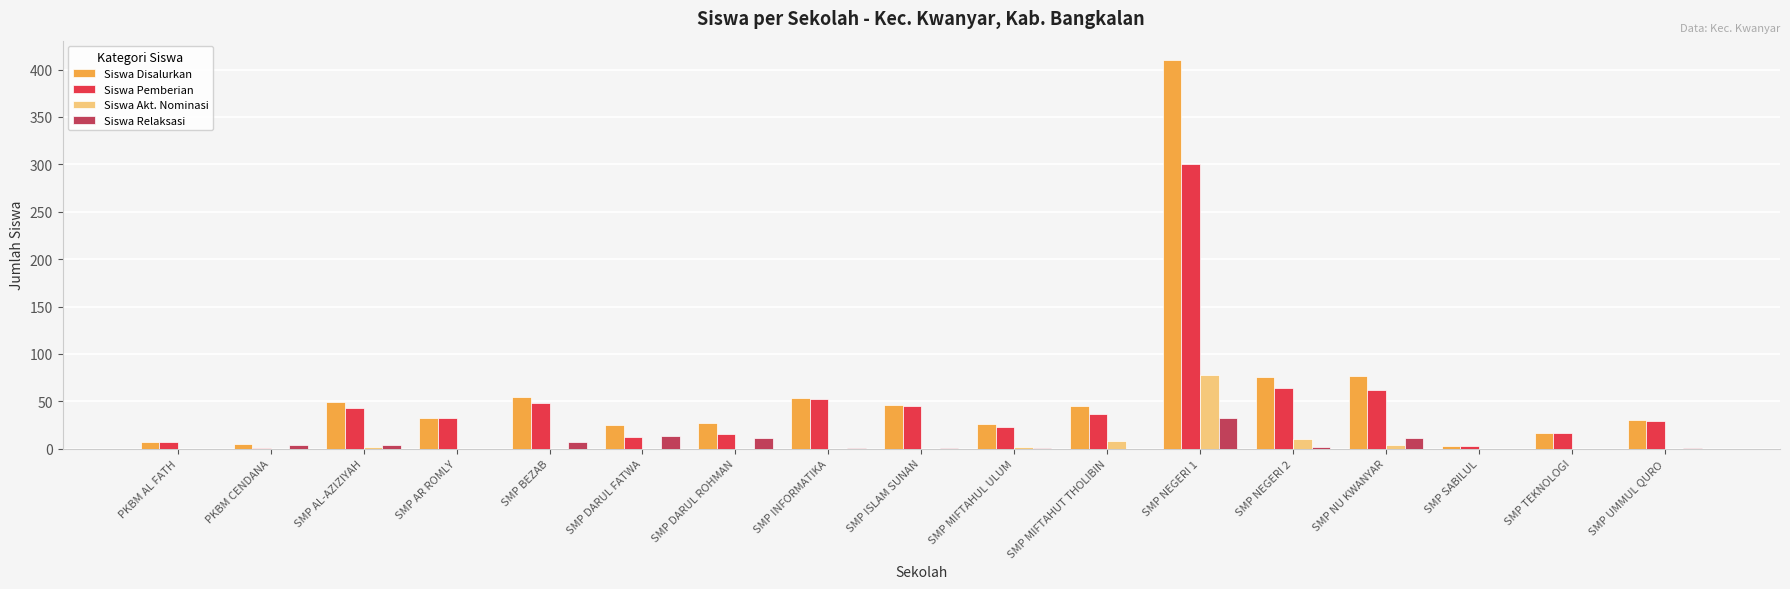

True or false: Siswa Relaksasi has a value of 21 at SMP SABILUL.

False